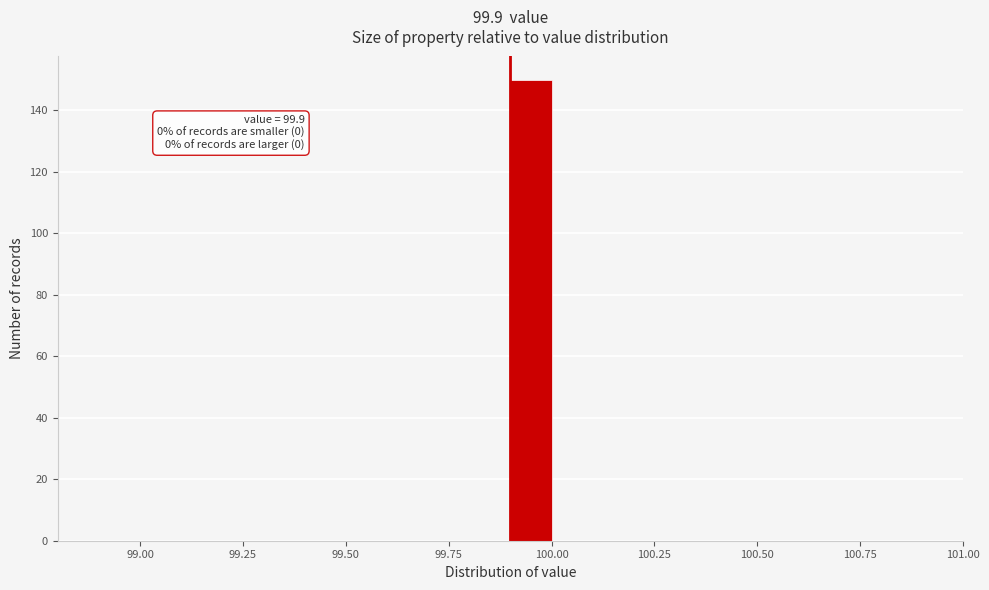

Read against the x-axis, roughly where is the centre of the tallest bar?

99.95